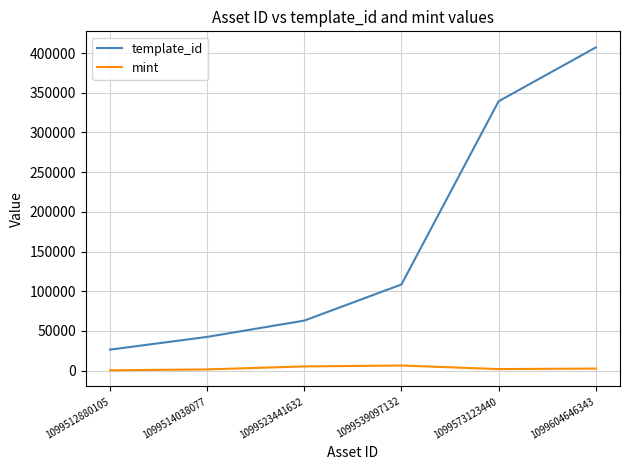

What is the sum of the mint values at 1099539097132 and 1099523441632?

11615